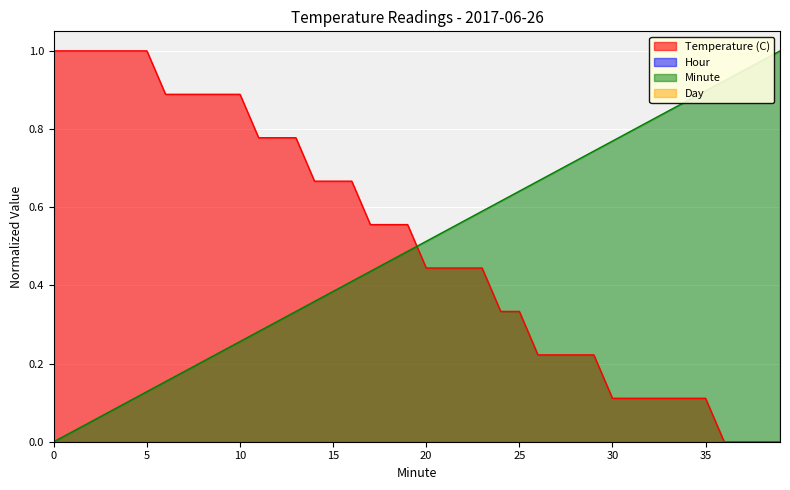

Which category has the lowest value across all series?

36